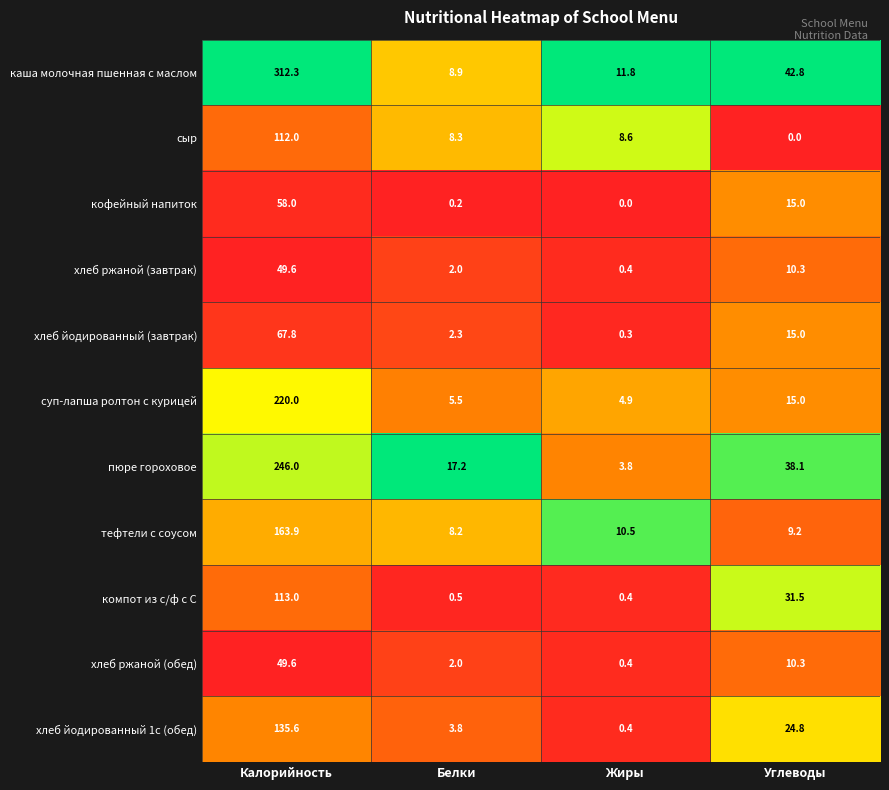

What is the spread (max minus min) of values at Жиры?

11.8